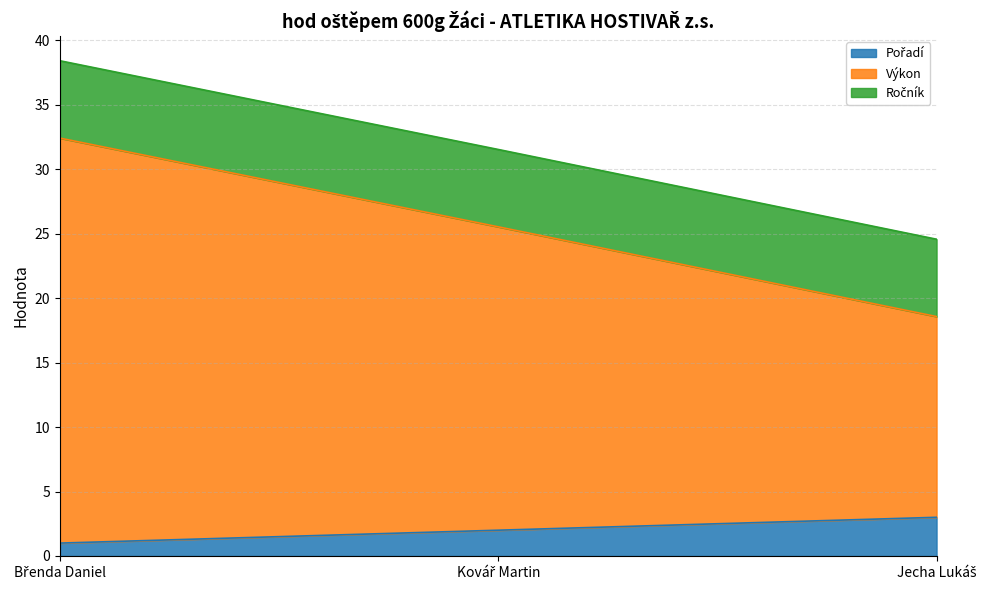

What is the minimum value shown in the chart?

1.0